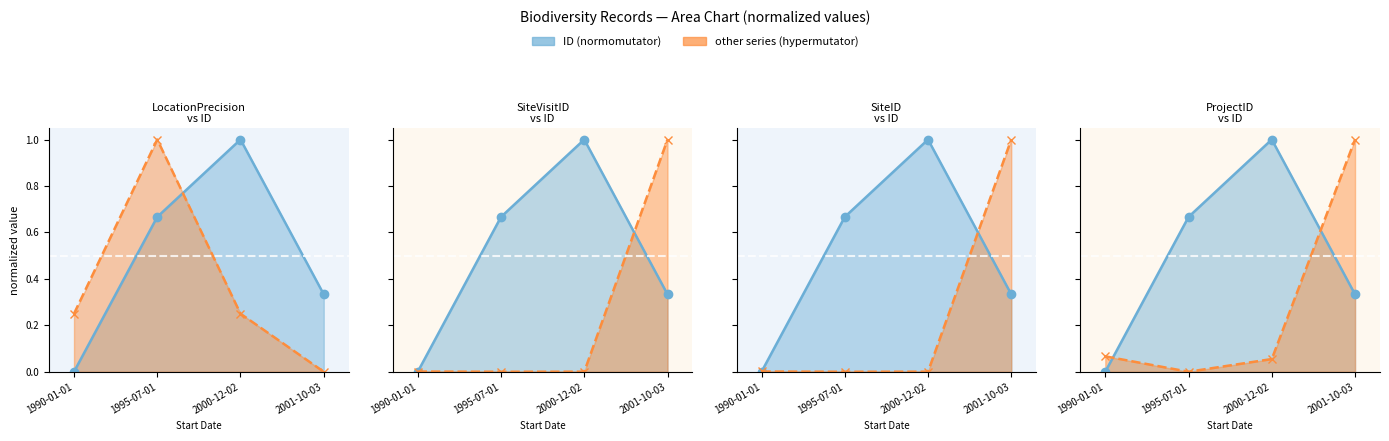

Which has a higher value, 1995-07-01 or 1990-01-01?

1995-07-01